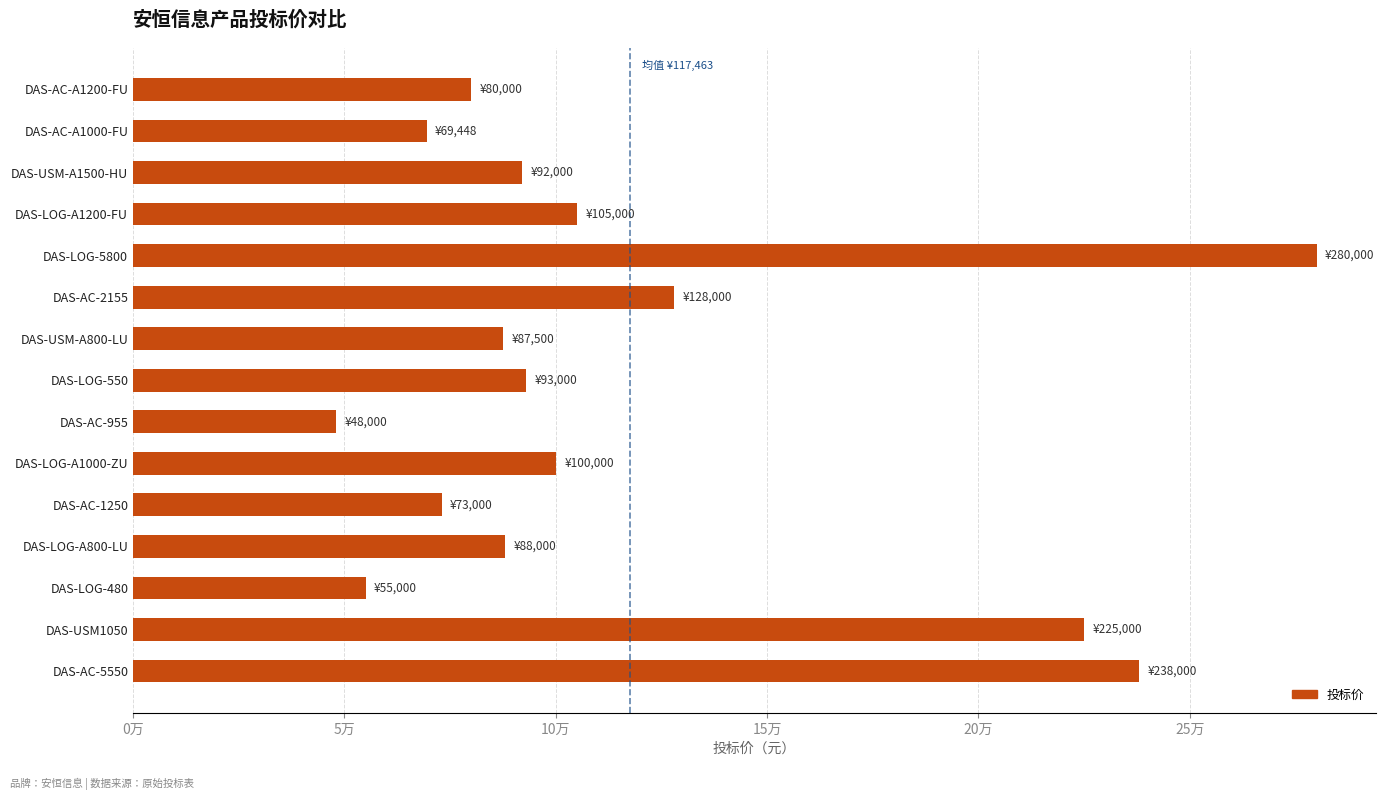

Does the chart contain stacked bars?

No